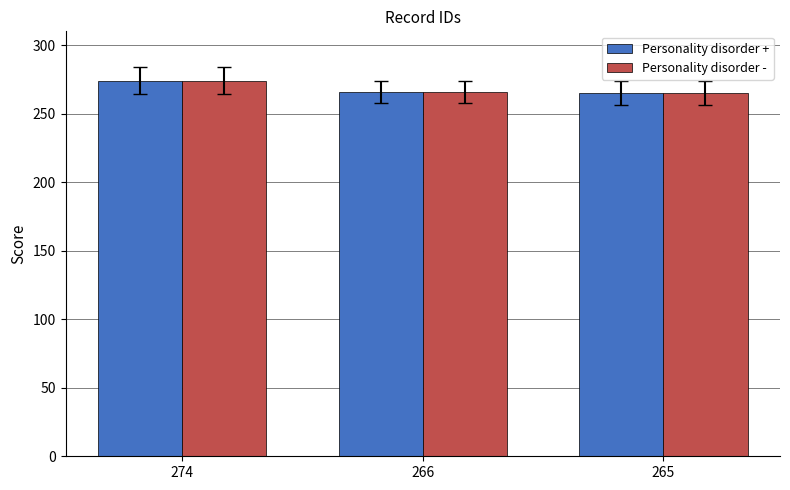

Where is Personality disorder + nearest to the value 269?

266